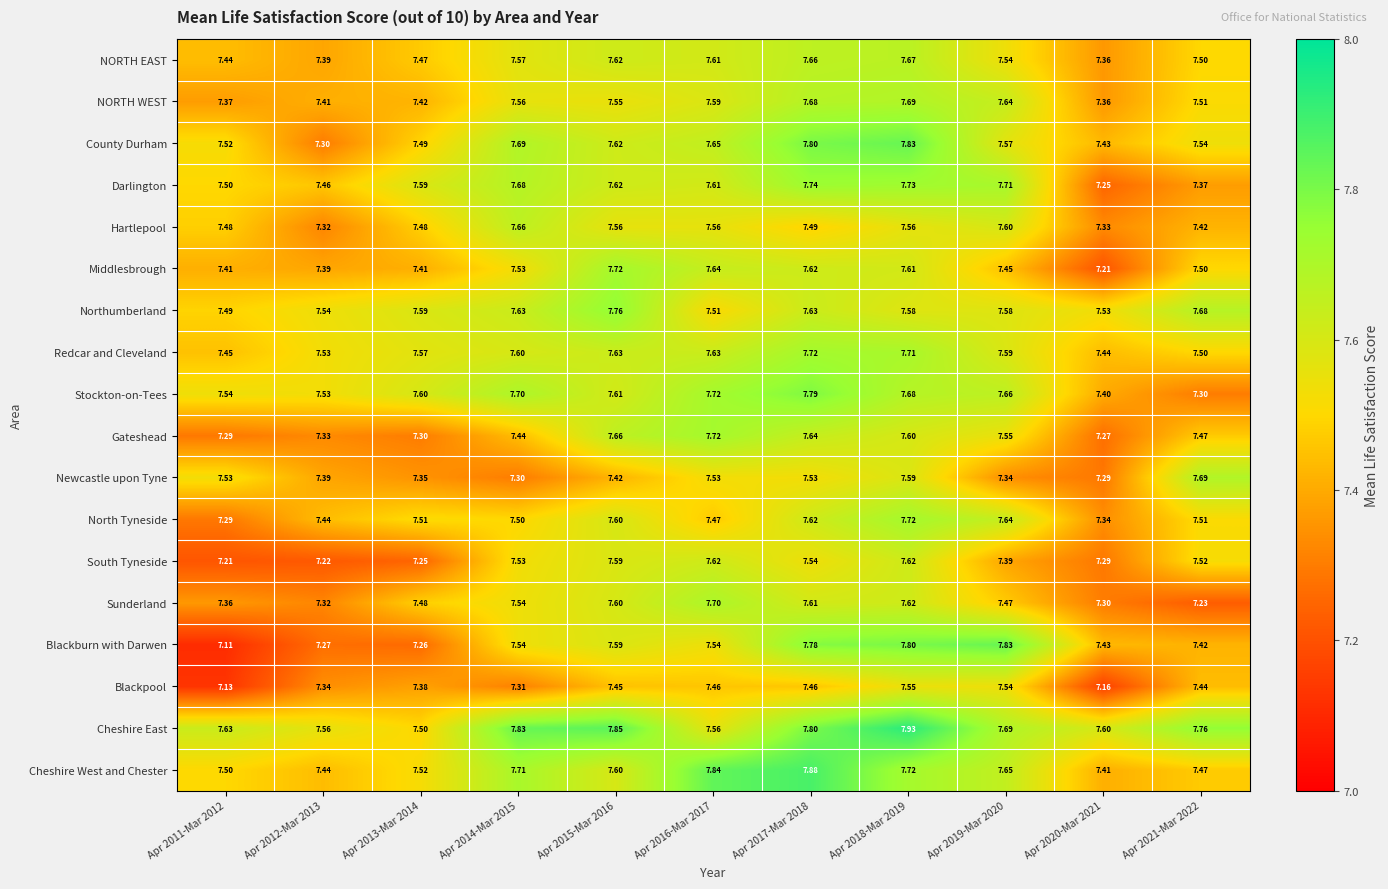

Which series has the largest total across all categories?

Cheshire East